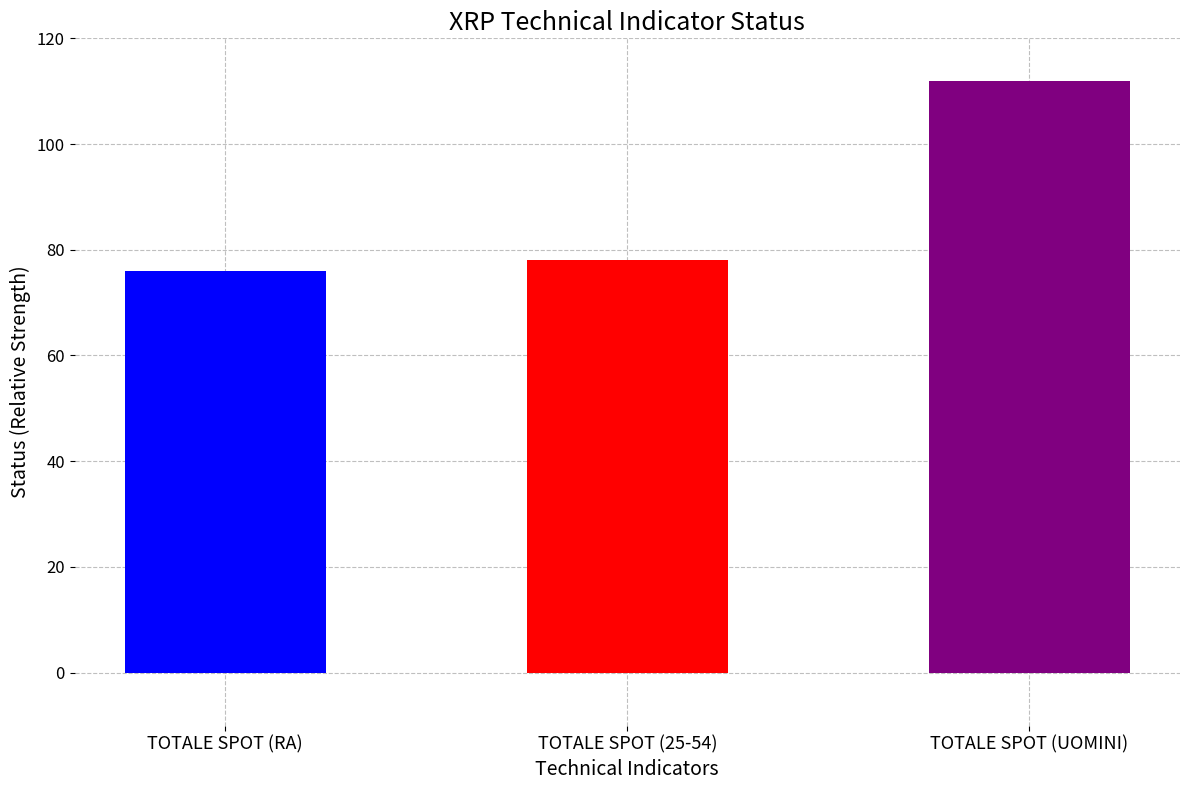

Reading left to right, what are all the values shown in this chart?

TOTALE SPOT (RA)=76	TOTALE SPOT (25-54)=78	TOTALE SPOT (UOMINI)=112